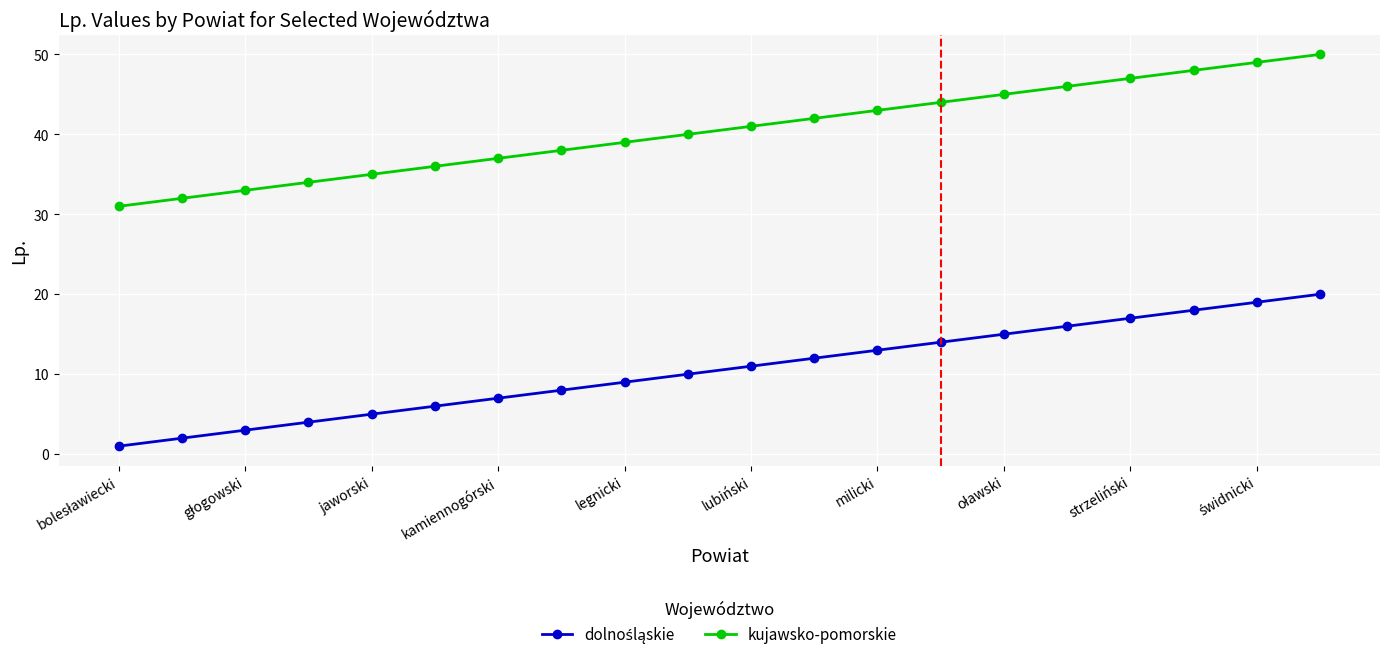

What is the sum of all kujawsko-pomorskie values?

810